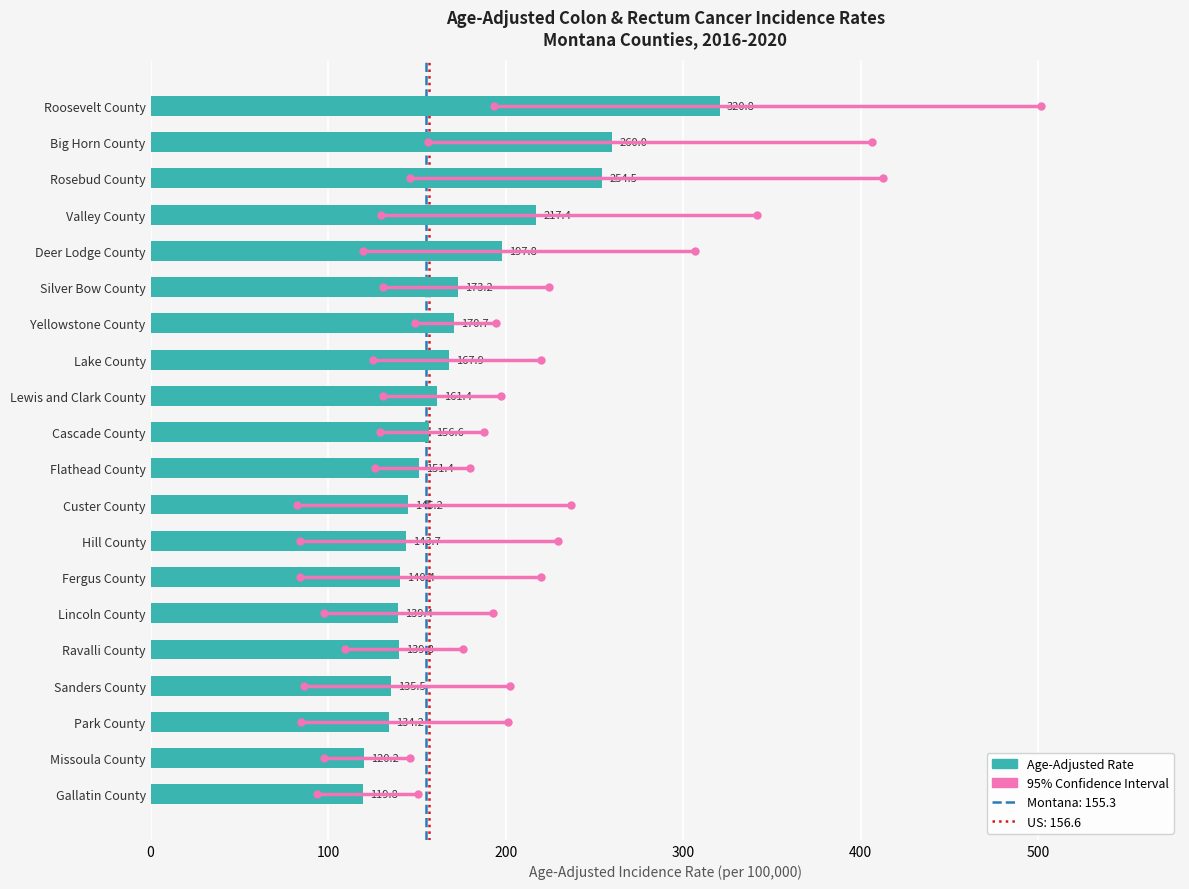

What is the smallest value displayed?

119.8